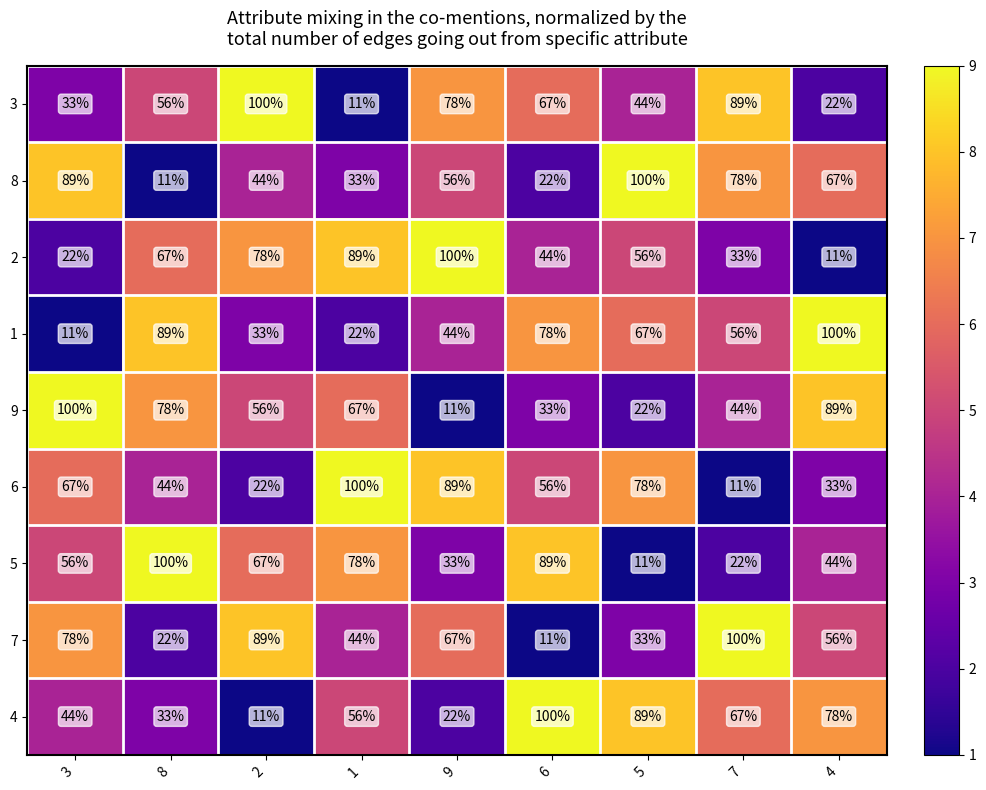

What is the total value across all series at 3?

500